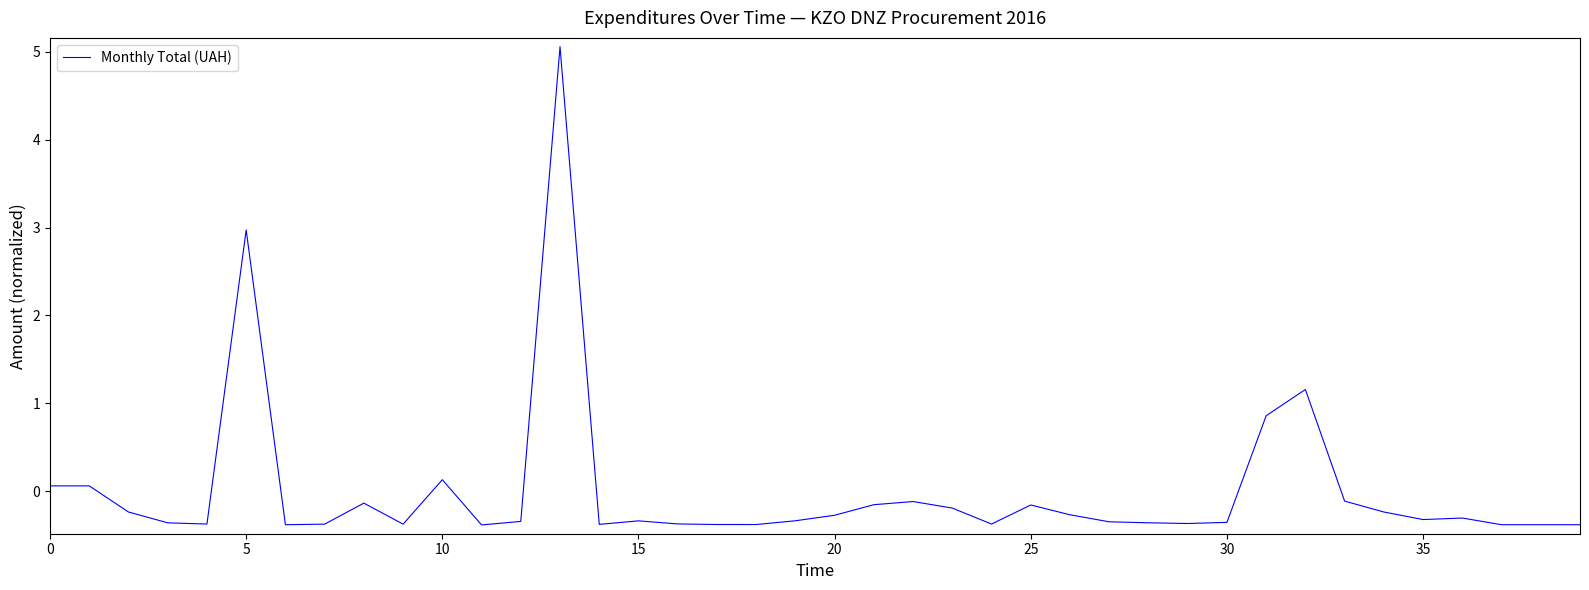

What is the greatest value displayed?

5.1